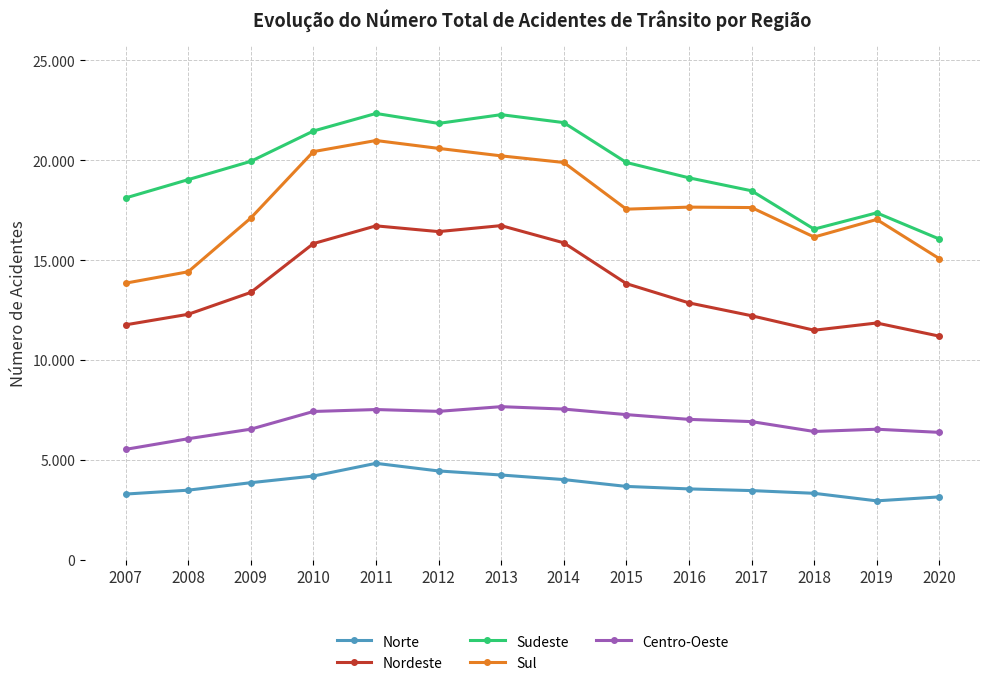

Reading right to left, list all the values displayed in this chart.

Norte: 3149	2951	3329	3465	3549	3674	4016	4245	4448	4830	4193	3860	3486	3291
Nordeste: 11198	11856	11494	12220	12863	13827	15871	16732	16432	16720	15832	13387	12292	11764
Sudeste: 16060	17371	16556	18476	19125	19895	21889	22287	21850	22348	21468	19950	19034	18117
Sul: 15078	17040	16160	17636	17658	17555	19893	20224	20599	20993	20437	17111	14421	13851
Centro-Oeste: 6380	6538	6424	6919	7031	7269	7546	7667	7432	7523	7426	6540	6062	5529